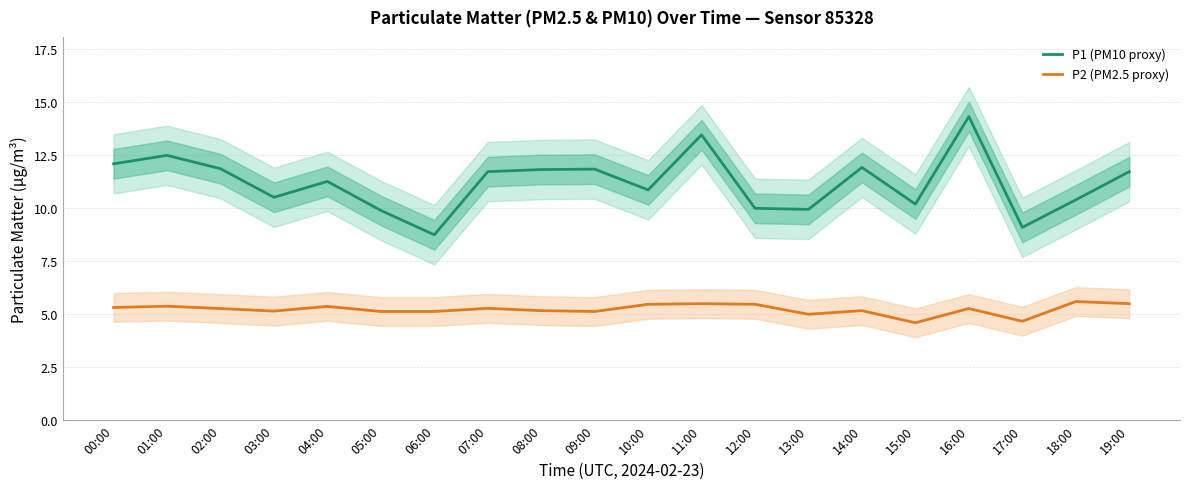

Reading right to left, extract all data points from this chart.

P1 (PM10 proxy): 19:00=11.7	18:00=10.4	17:00=9.1	16:00=14.3	15:00=10.2	14:00=11.9	13:00=9.9	12:00=10.0	11:00=13.5	10:00=10.9	09:00=11.8	08:00=11.8	07:00=11.7	06:00=8.8	05:00=9.9	04:00=11.3	03:00=10.5	02:00=11.9	01:00=12.5	00:00=12.1
P2 (PM2.5 proxy): 19:00=5.5	18:00=5.6	17:00=4.7	16:00=5.3	15:00=4.6	14:00=5.2	13:00=5.0	12:00=5.5	11:00=5.5	10:00=5.5	09:00=5.1	08:00=5.2	07:00=5.3	06:00=5.1	05:00=5.1	04:00=5.4	03:00=5.2	02:00=5.3	01:00=5.4	00:00=5.3